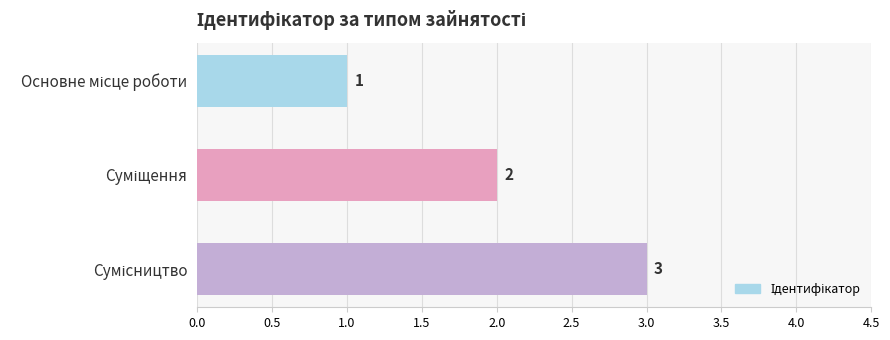

What is the minimum value shown in the chart?

1